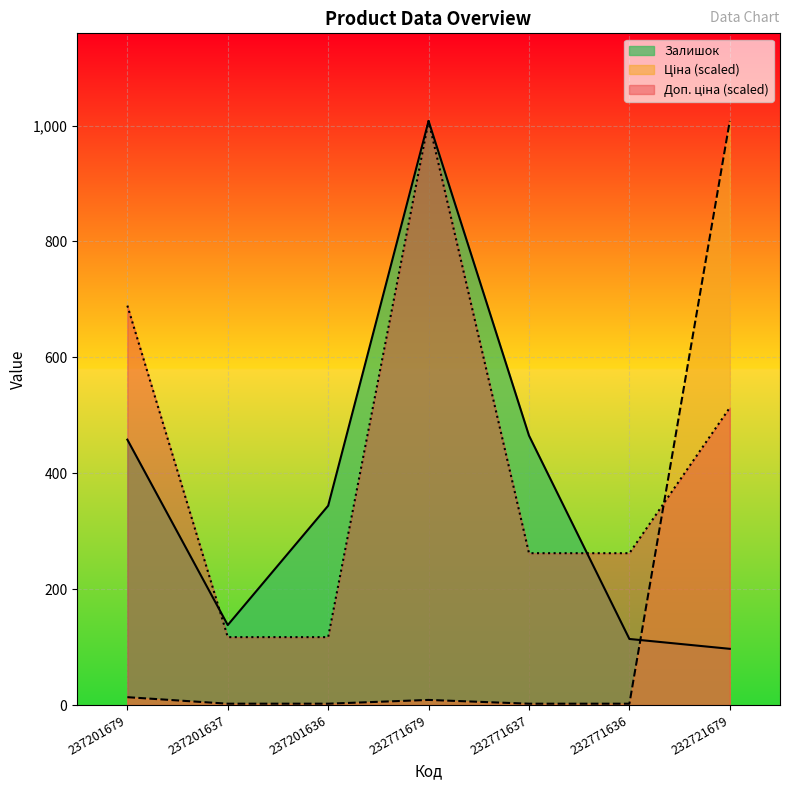

Which has a higher value, 232771679 or 237201679?

232771679